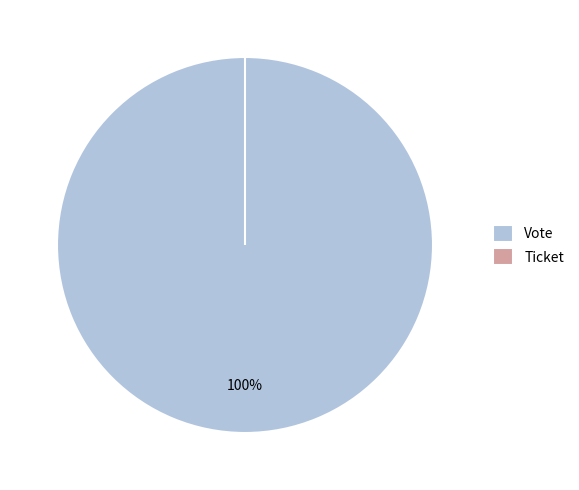

What percentage is NOT represented by Ticket?

100.0%